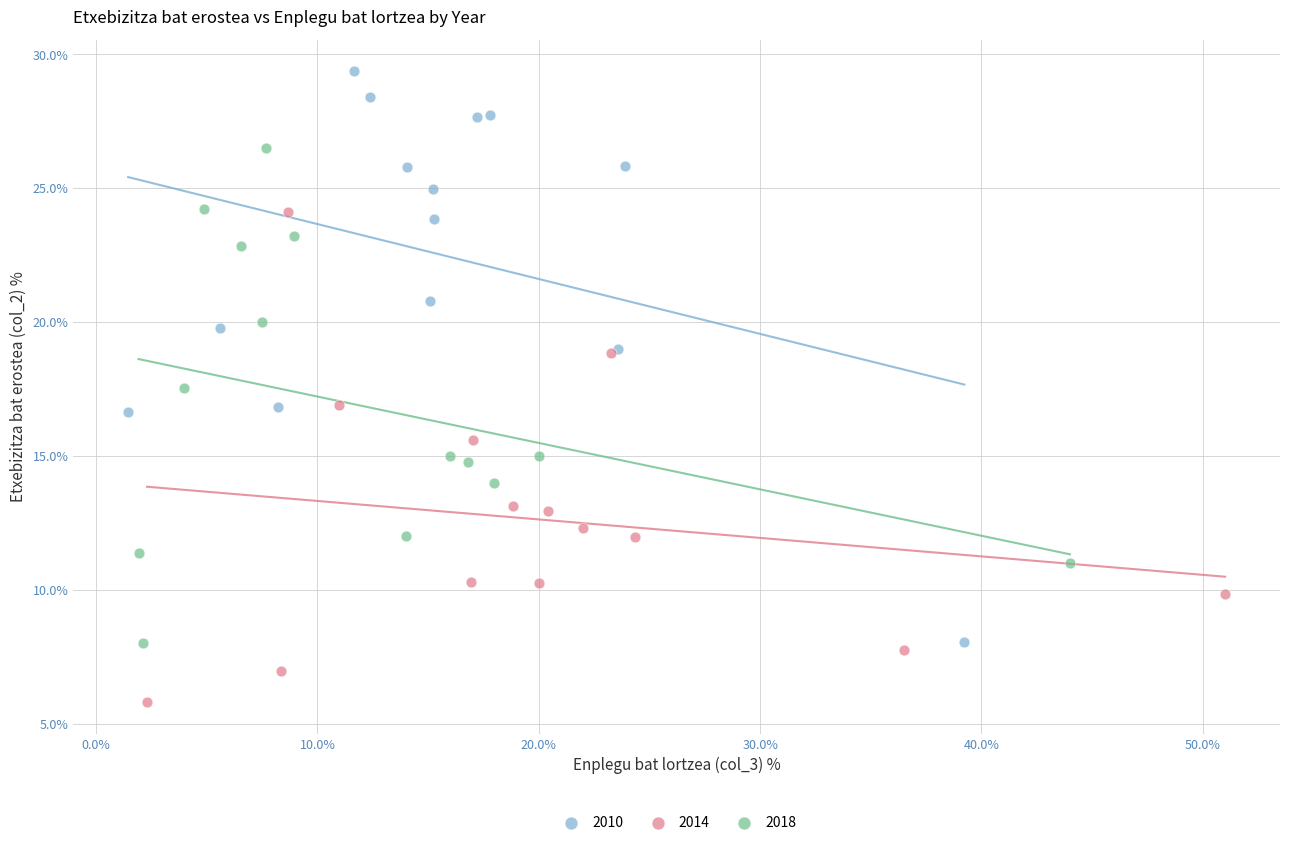

Which series reaches the maximum Y coordinate?

2010